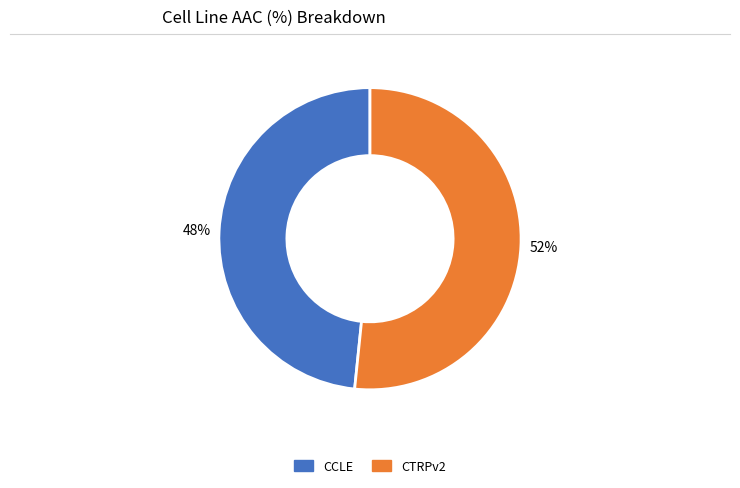

Do CCLE and CTRPv2 together represent more than half of the pie?

Yes